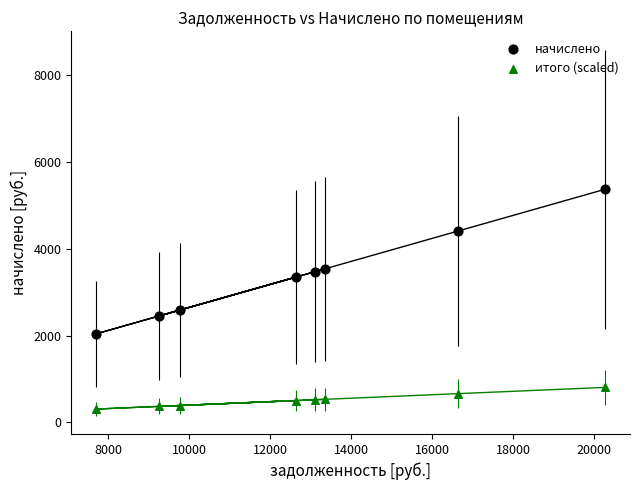

Across all data points, what is the range of Y values (max minus min)?

5062.1